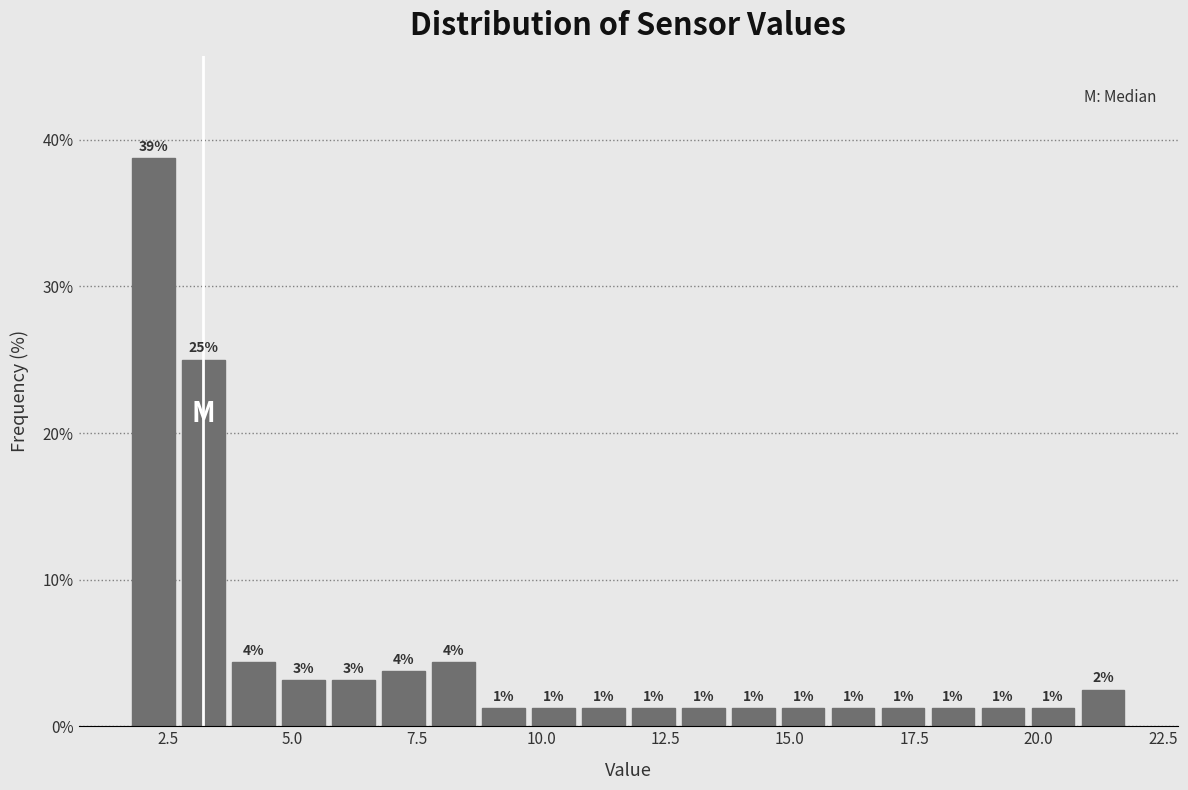

Read against the x-axis, roughly where is the centre of the tallest bar?

2.0